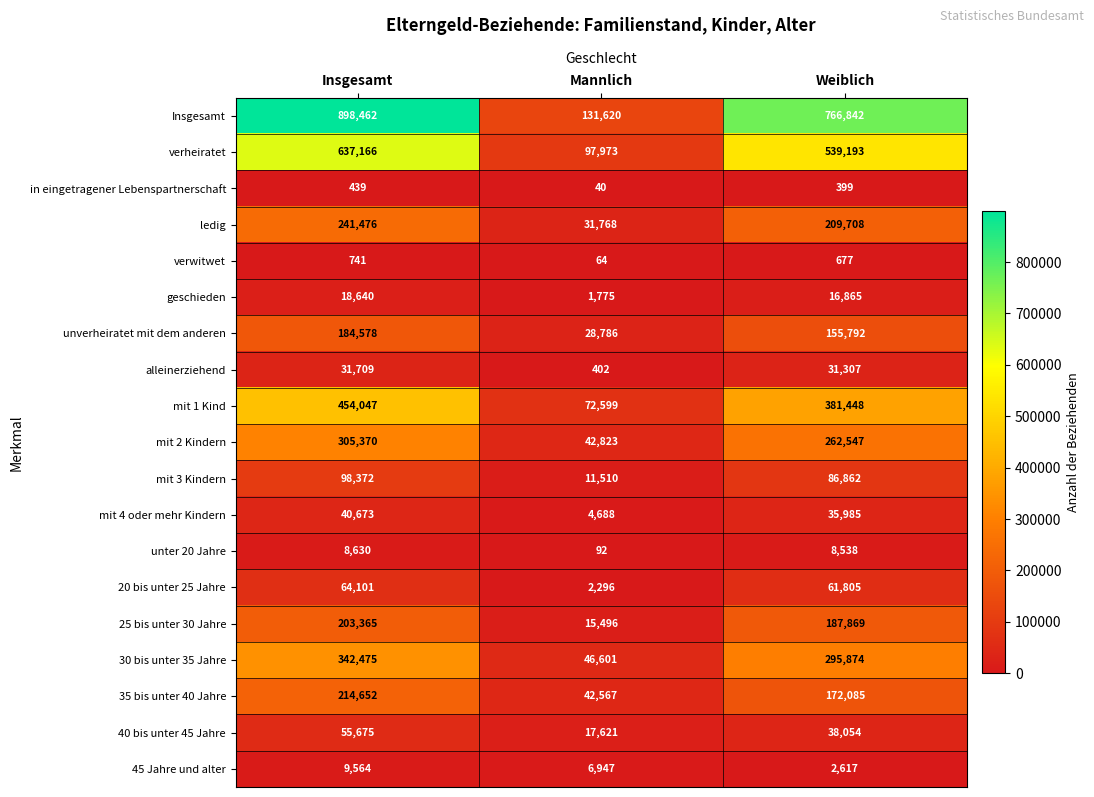

What is the sum of the 20 bis unter 25 Jahre values at Insgesamt and Weiblich?

125906